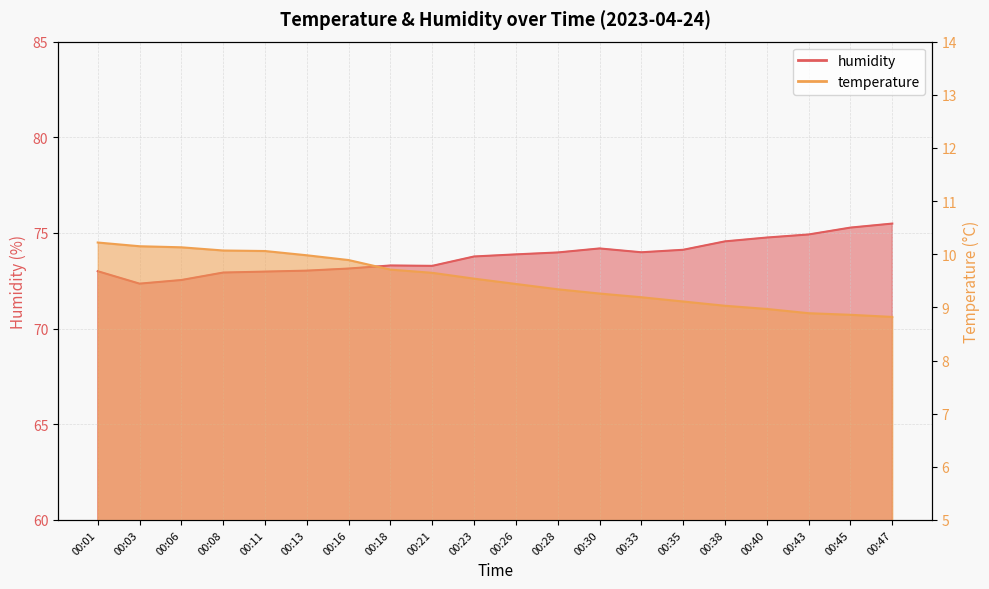

True or false: temperature has a value of 9.0 at 00:40.

True